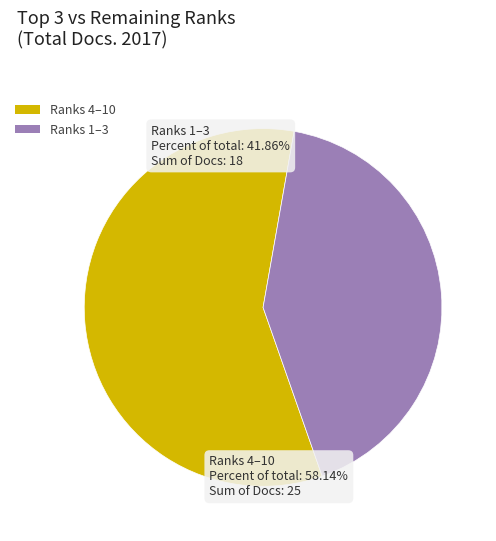

Combined, do Ranks 1–3 and Ranks 4–10 account for over 50%?

Yes